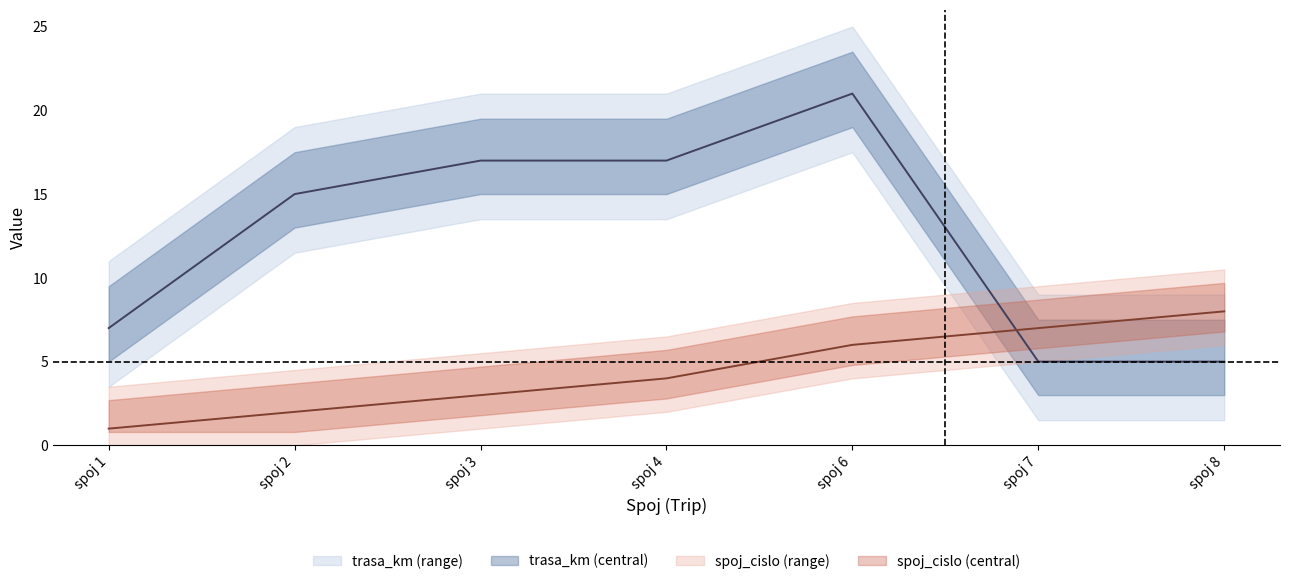

Count the spoj_cislo values in the range 2 to 7.

5